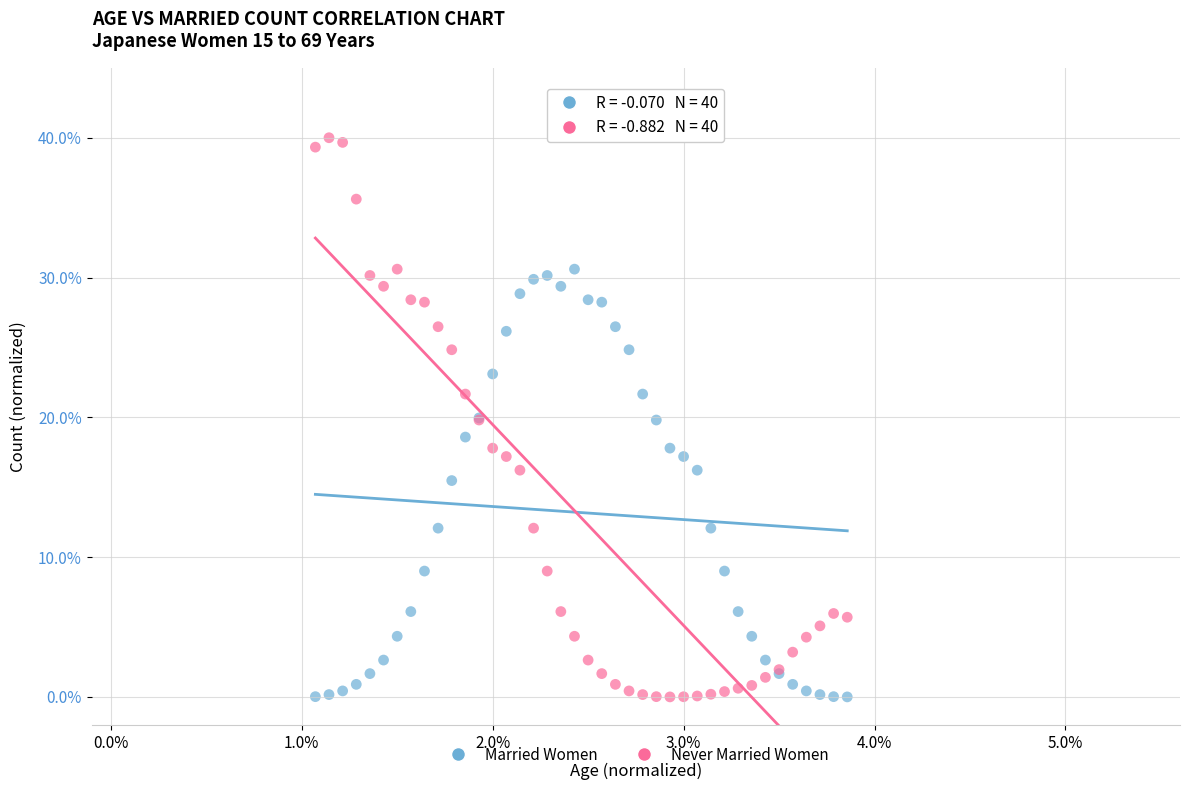

Which series reaches the maximum Y coordinate?

Never Married Women